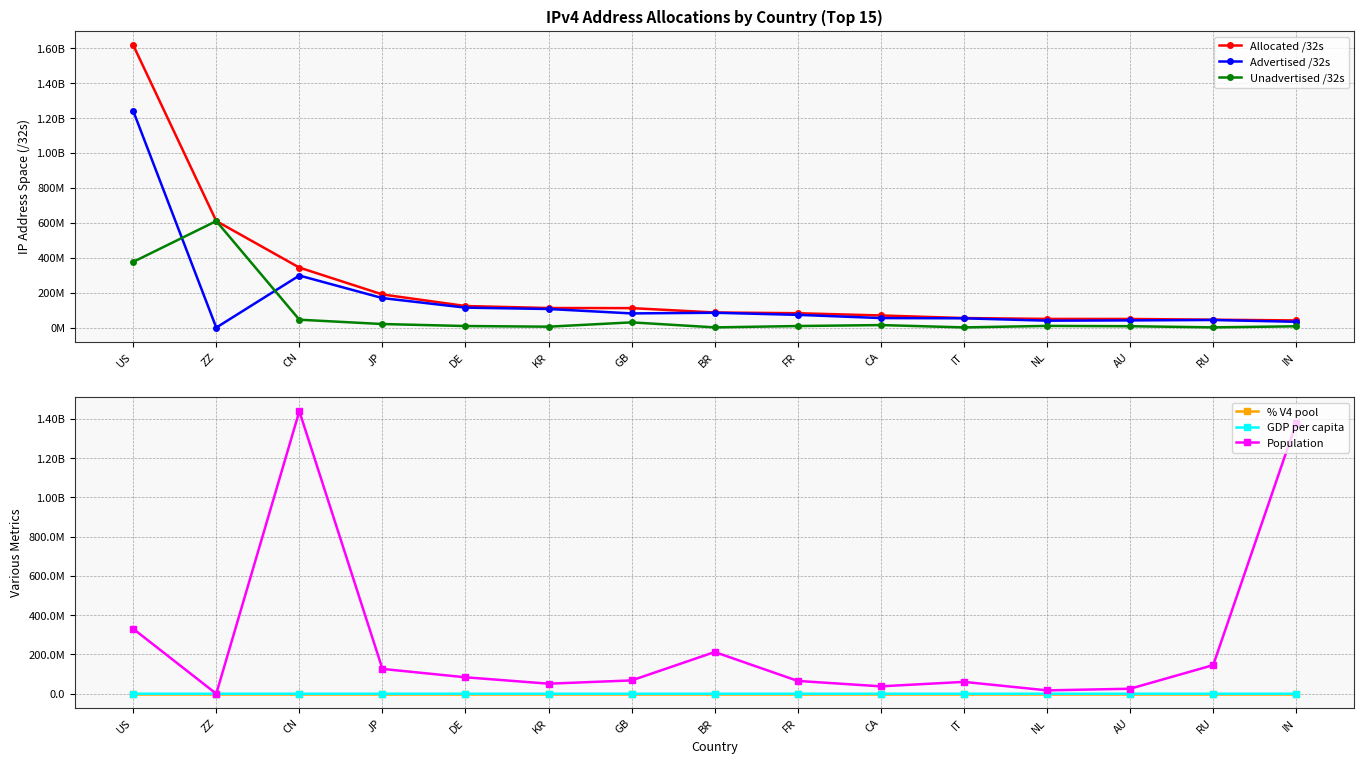

The Allocated /32s series shows 149559842.0 at BR. True or false?

False